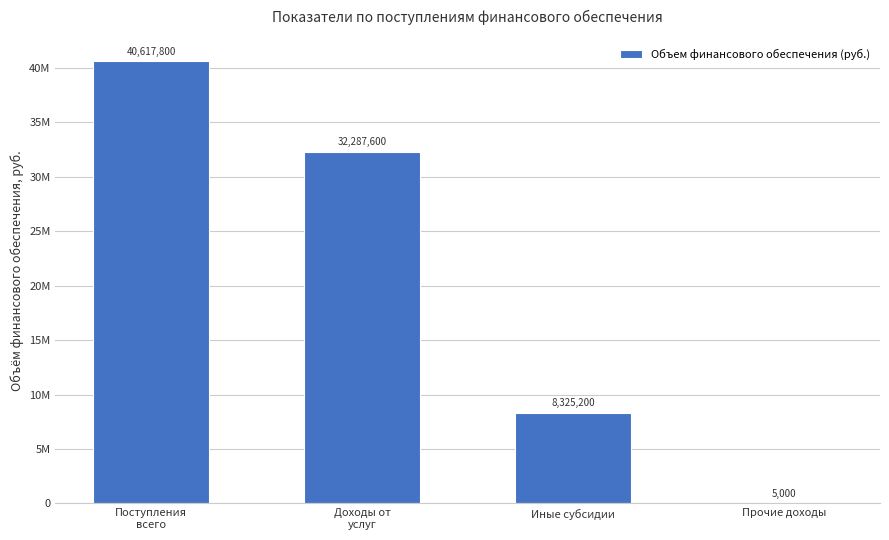

Reading left to right, what are all the values shown in this chart?

Поступления
всего=40617800	Доходы от
услуг=32287600	Иные субсидии=8325200	Прочие доходы=5000